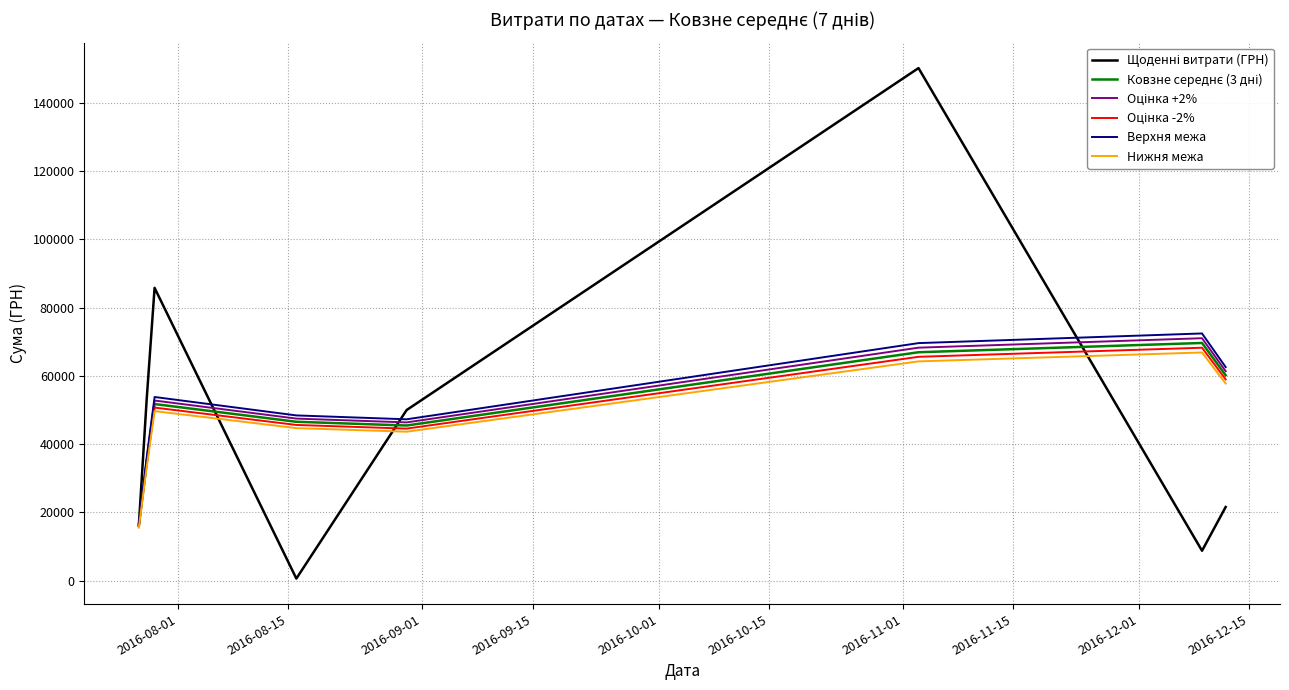

What is the greatest value displayed?

150216.7